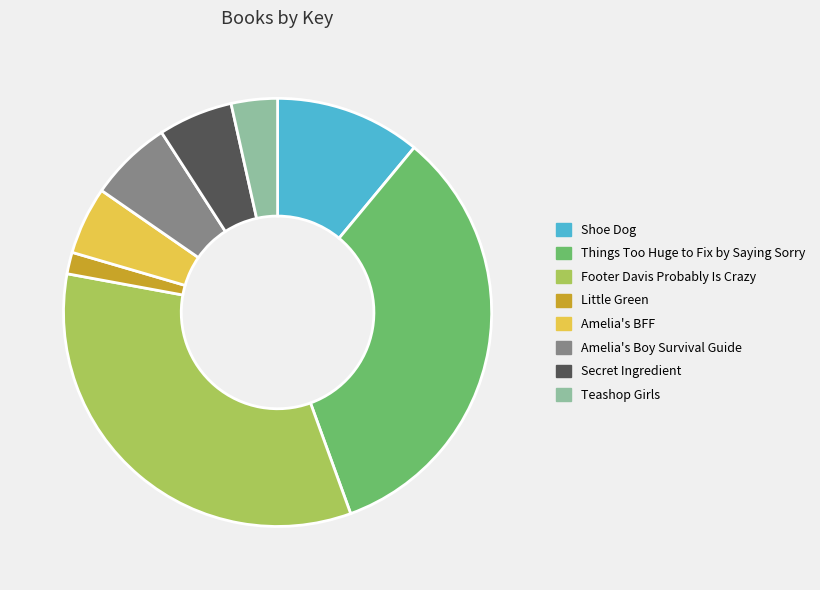

Count the number of slices in the pie.

8